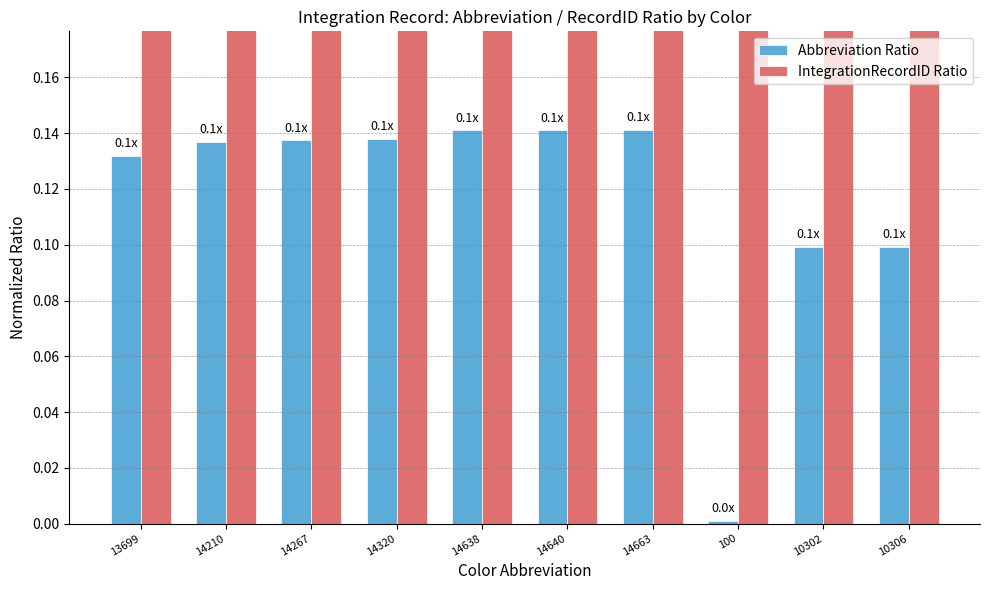

Rank the series by their average value, from highest to lowest.

IntegrationRecordID Ratio, Abbreviation Ratio